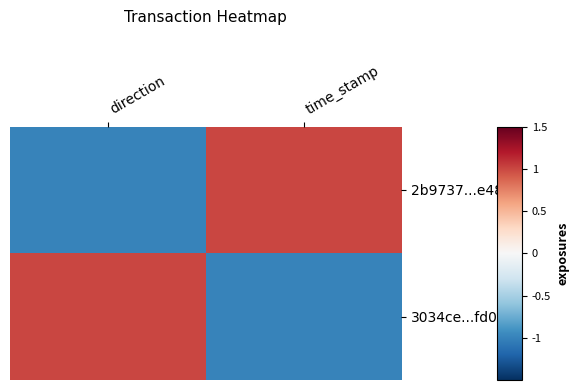

Reading left to right, list all the values displayed in this chart.

2b9737...e484: direction=-1	time_stamp=1
3034ce...fd04: direction=1	time_stamp=-1